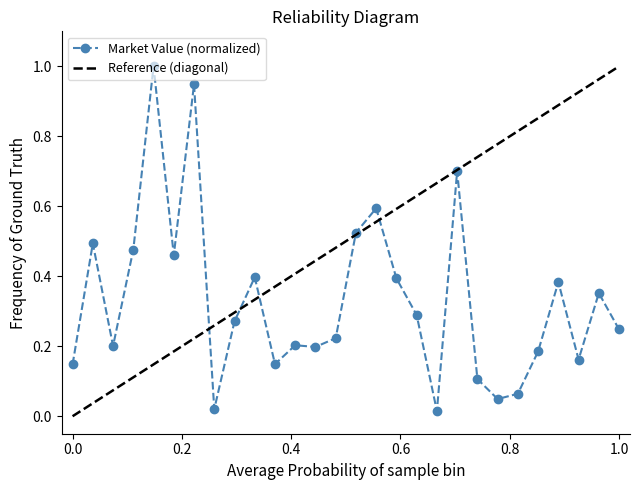

True or false: Market Value (normalized) has more than 0 points higher than both neighbors.

True